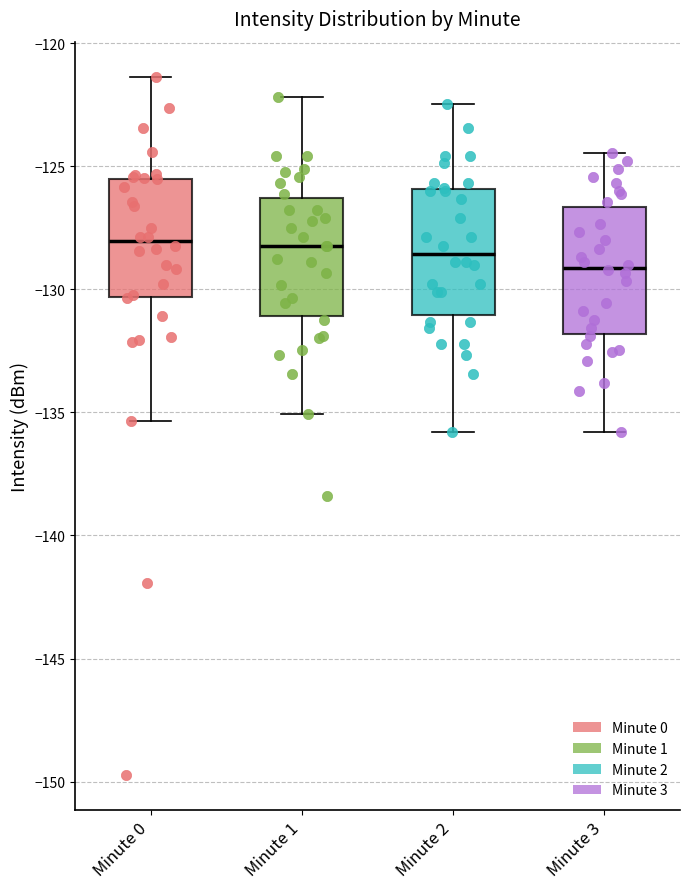

Reading left to right, read every box against the y-axis: the position of its median line, the range the box covers, and the ends of its whiskers. The values are not printed on the chart, so give them approximately, as read against the axis.

Minute 0: median -128.0, box -130.5 to -125.5, whiskers -135.5 to -121.5
Minute 1: median -128.0, box -131.0 to -126.5, whiskers -135.0 to -122.0
Minute 2: median -128.5, box -131.0 to -126.0, whiskers -136.0 to -122.5
Minute 3: median -129.0, box -132.0 to -126.5, whiskers -136.0 to -124.5